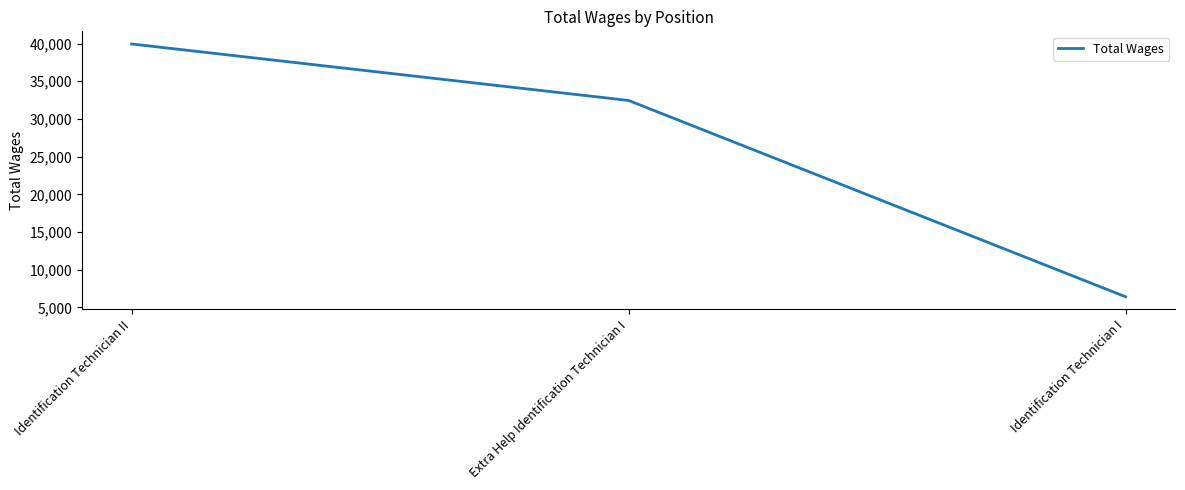

Reading right to left, list all the values displayed in this chart.

6421	32454	39945